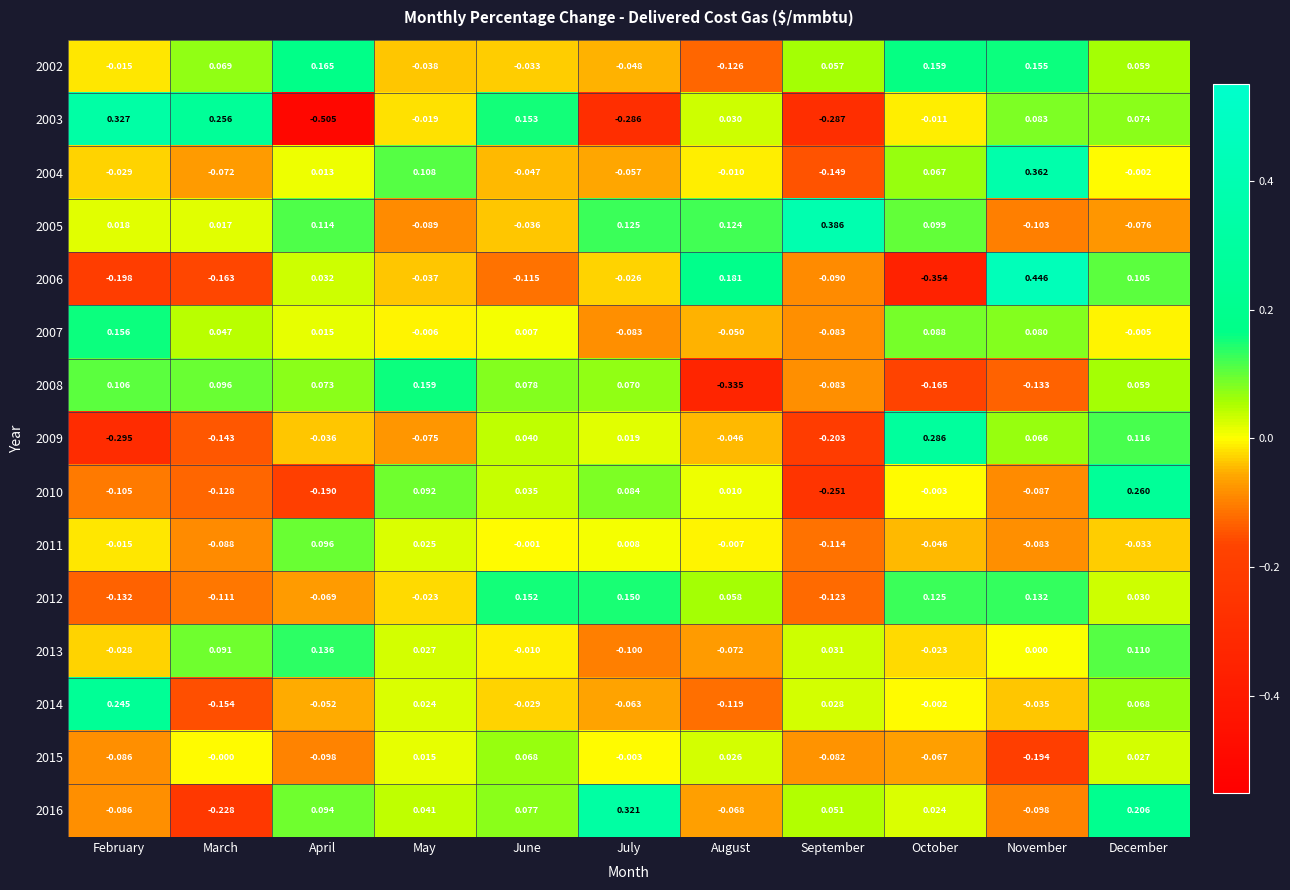

Is the value of 2008 at December greater than the value of 2012 at September?

Yes